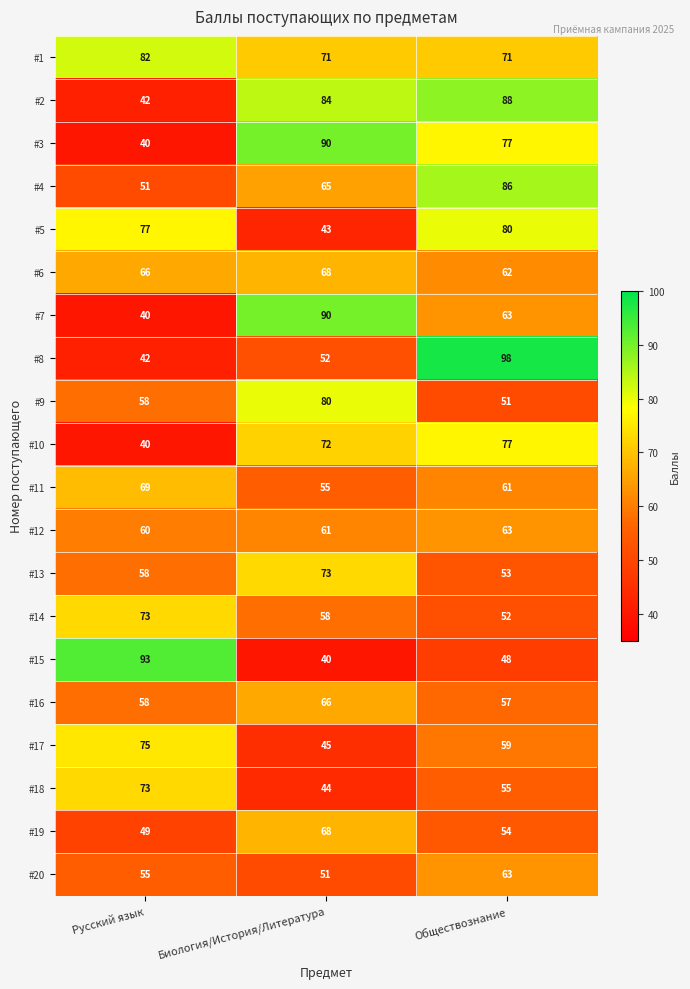

How many data points does each series have?

3